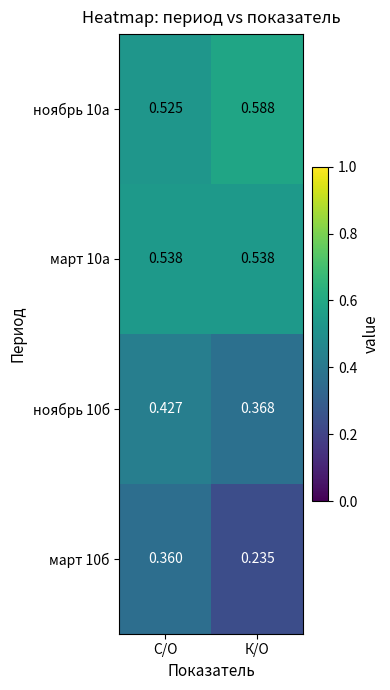

Which category has the lowest value in the март 10б series?

К/О